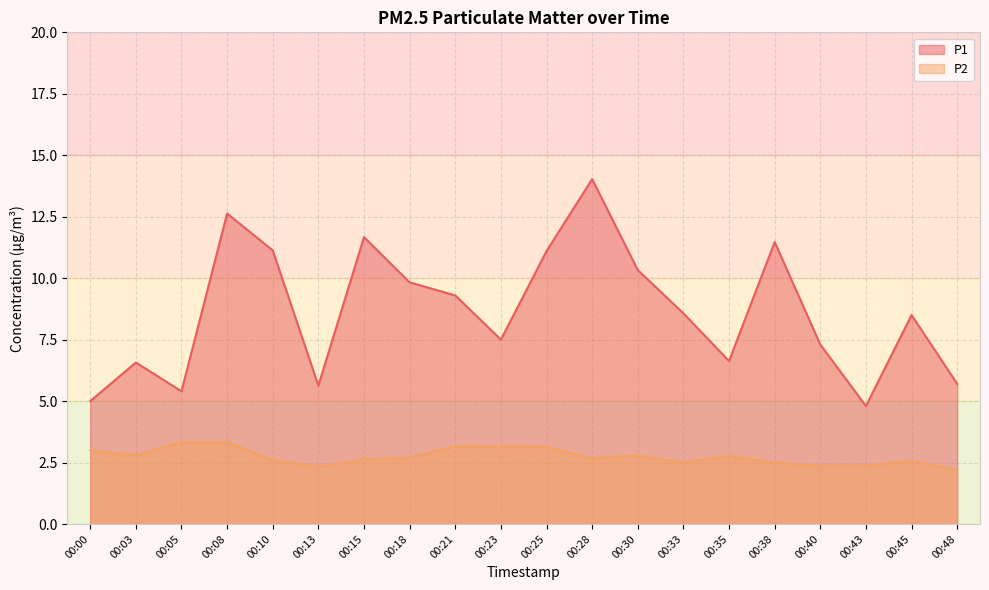

What is the spread (max minus min) of values at 00:33?

6.1